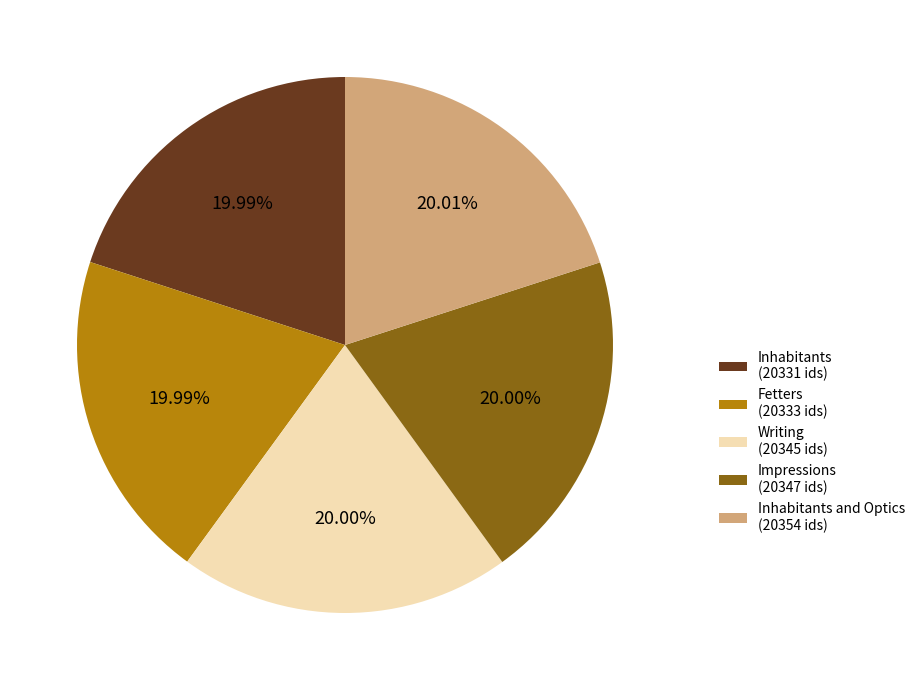

What is the ratio of the value at Impressions (20347 ids) to the value at Fetters (20333 ids)?

1.0